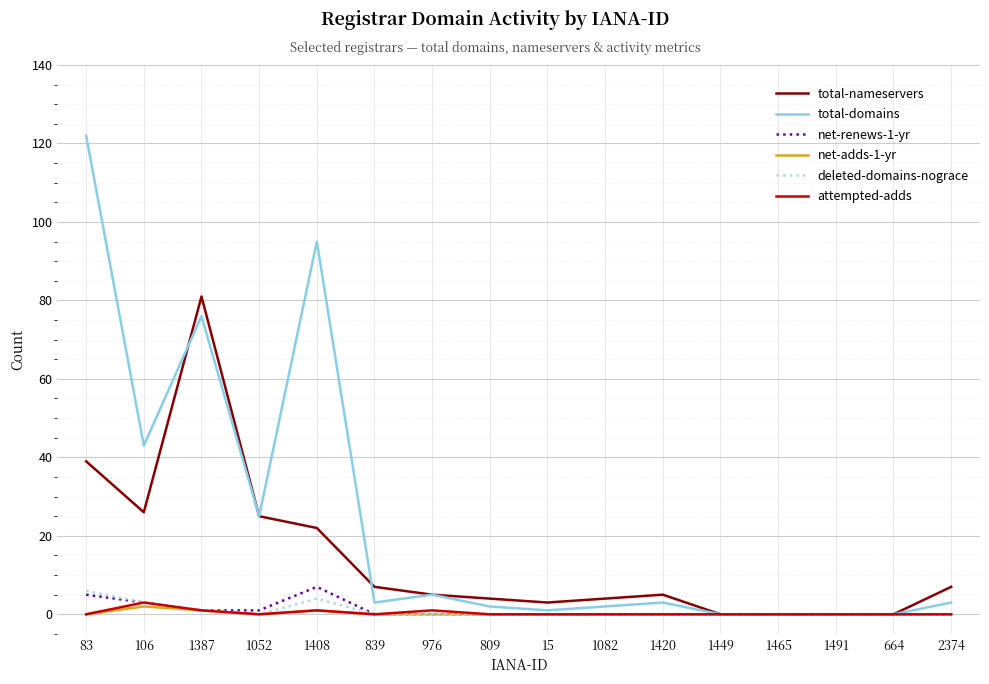

What is the highest value of the net-adds-1-yr series?

2